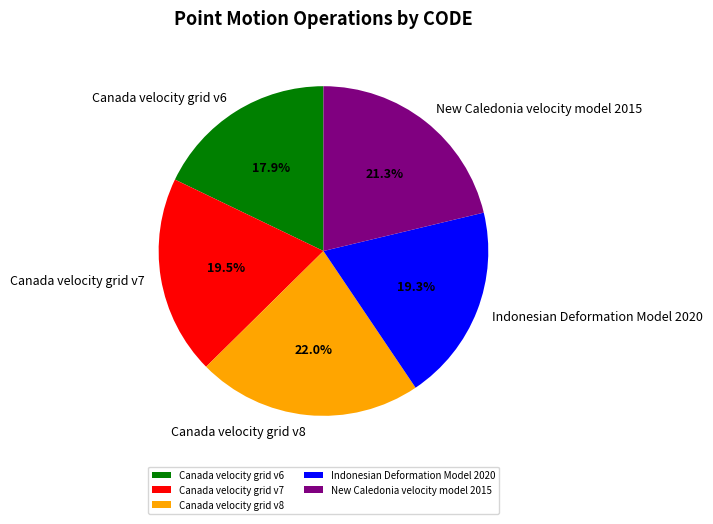

What percentage do Canada velocity grid v7 and New Caledonia velocity model 2015 together represent?

40.8%